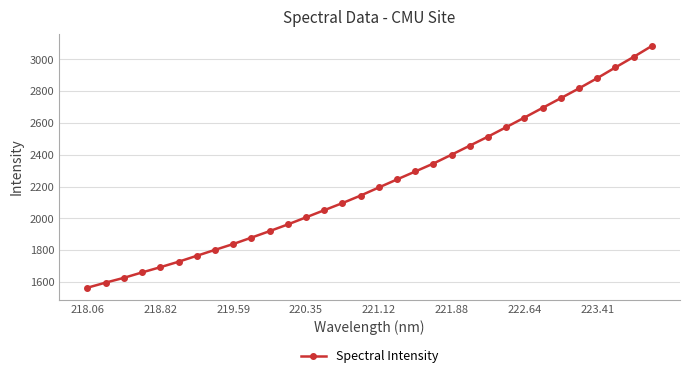

How many values are below 2194?

16